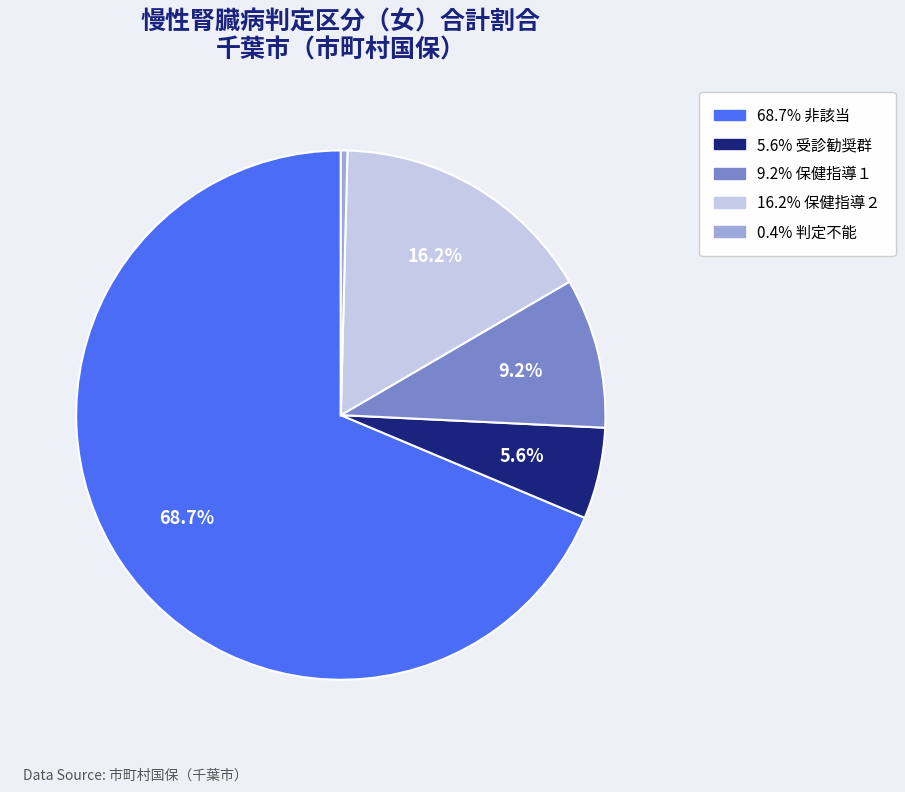

Is there any slice that represents more than half of the pie?

Yes